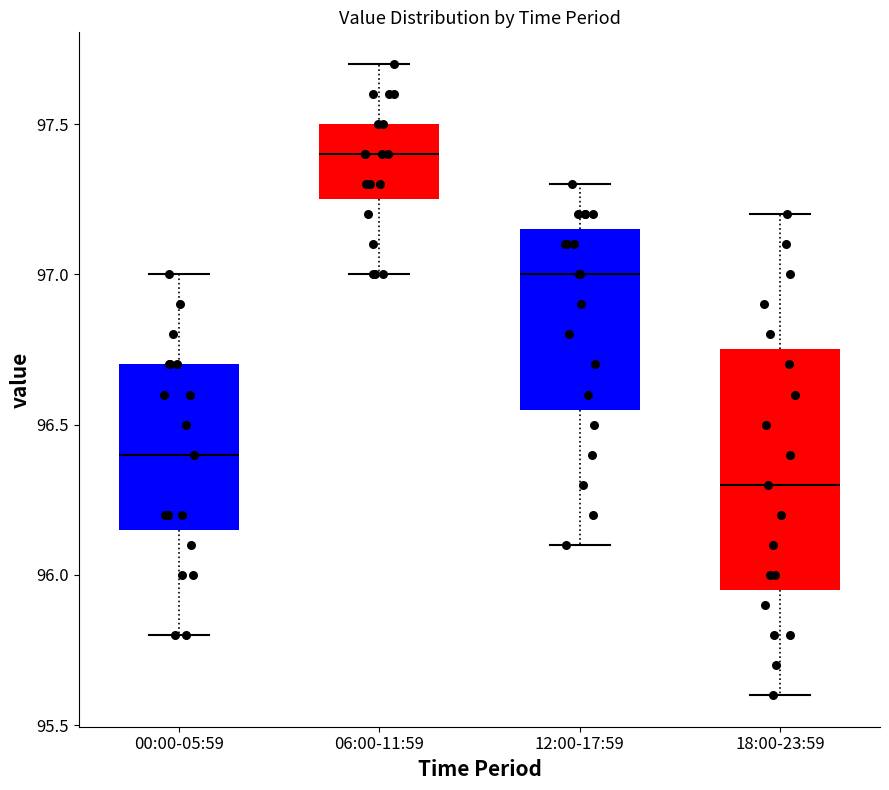

Which box has the lowest median line?

18:00-23:59